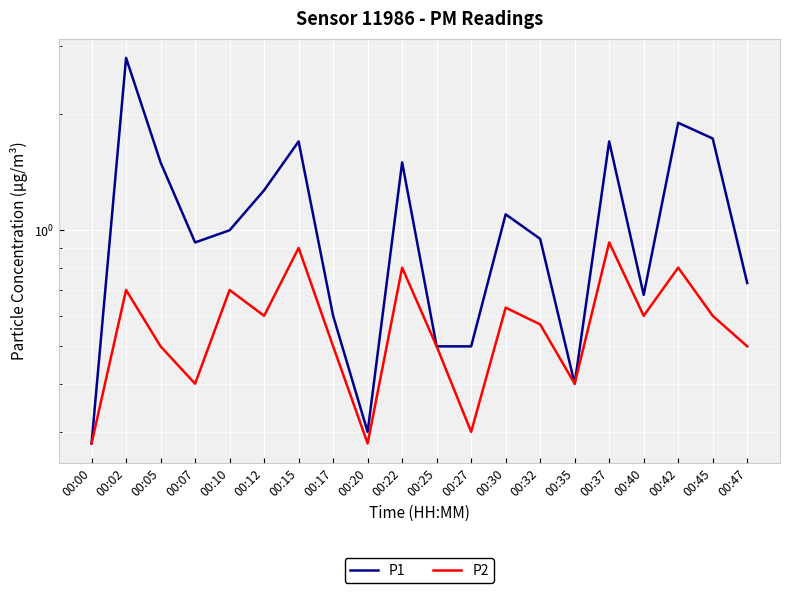

Reading left to right, transcribe all the data shown in this chart.

P1: 0.3	2.8	1.5	0.9	1.0	1.3	1.7	0.6	0.3	1.5	0.5	0.5	1.1	0.9	0.4	1.7	0.7	1.9	1.7	0.7
P2: 0.3	0.7	0.5	0.4	0.7	0.6	0.9	0.5	0.3	0.8	0.5	0.3	0.6	0.6	0.4	0.9	0.6	0.8	0.6	0.5